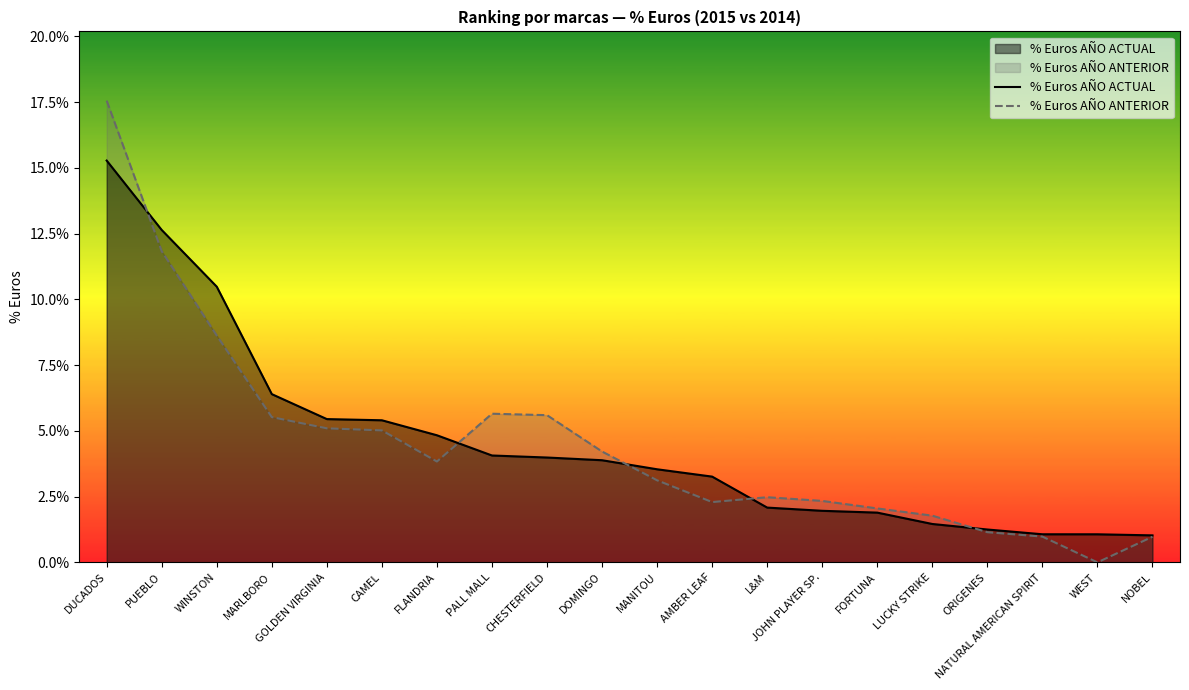

What is the label of the 10th point from the right?

MANITOU